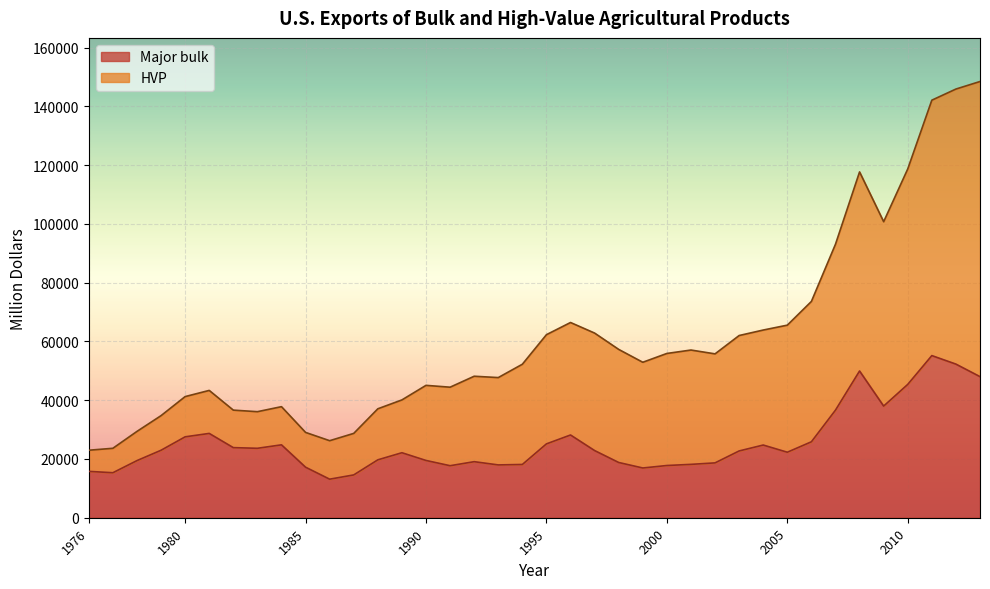

What is the difference between the second highest and second lowest values in the Major bulk series?

37717.8